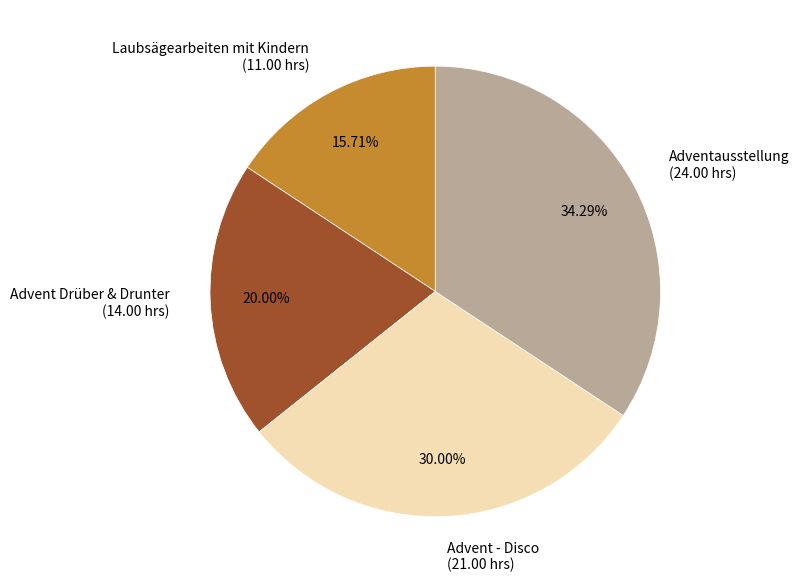

Which has a higher value, Advent Drüber & Drunter (14.00 hrs) or Adventausstellung (24.00 hrs)?

Adventausstellung (24.00 hrs)